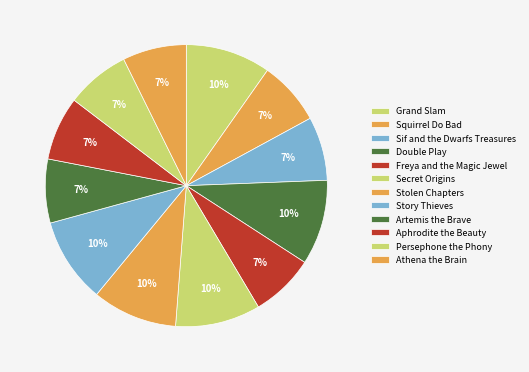

The Secret Origins slice represents 16% of the pie. True or false?

False